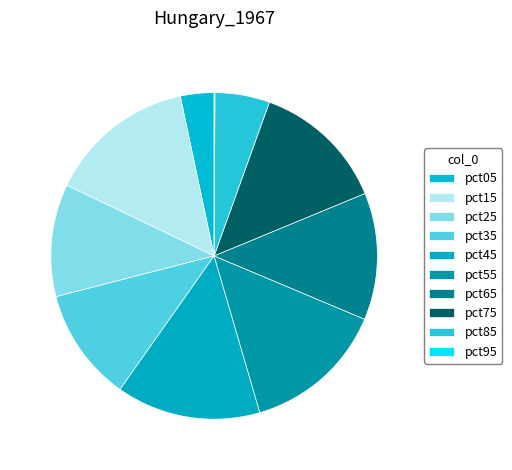

Is it true that pct55 is 14% of the pie?

True